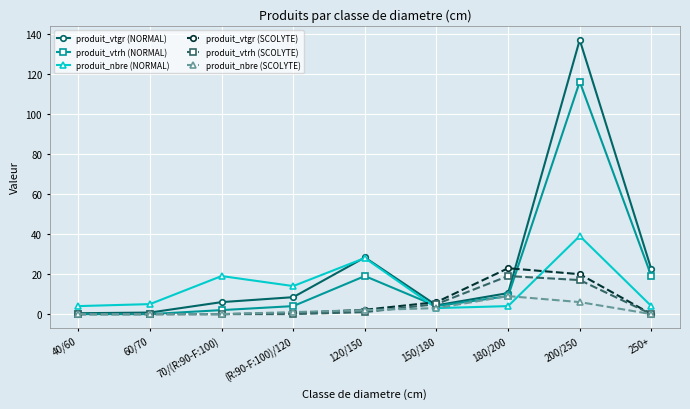

What is the label of the 4th point from the left?

(R:90-F:100)/120